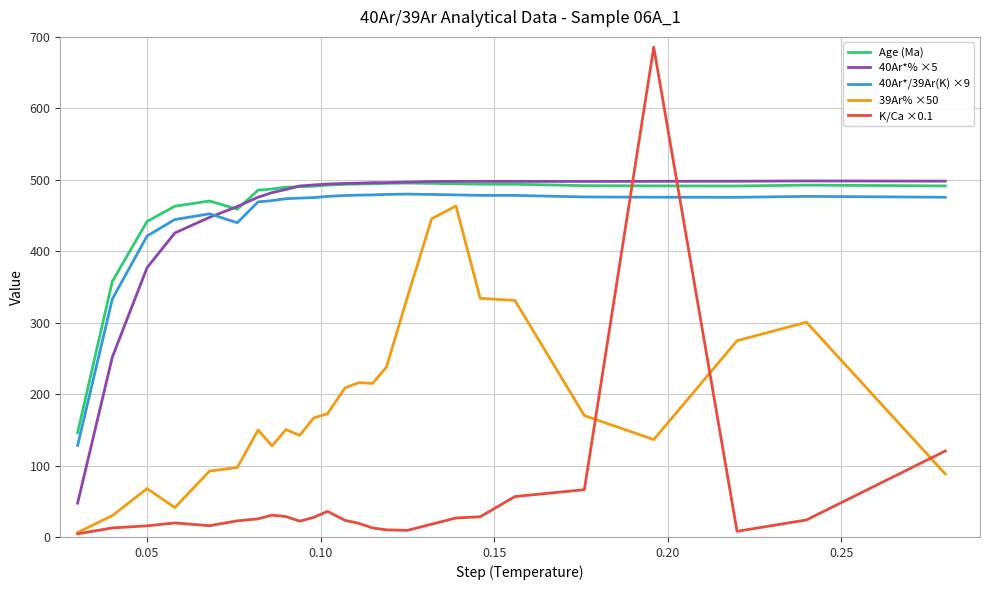

After their last crossing, which series has the higher values: K/Ca ×0.1 or 40Ar*/39Ar(K) ×9?

40Ar*/39Ar(K) ×9